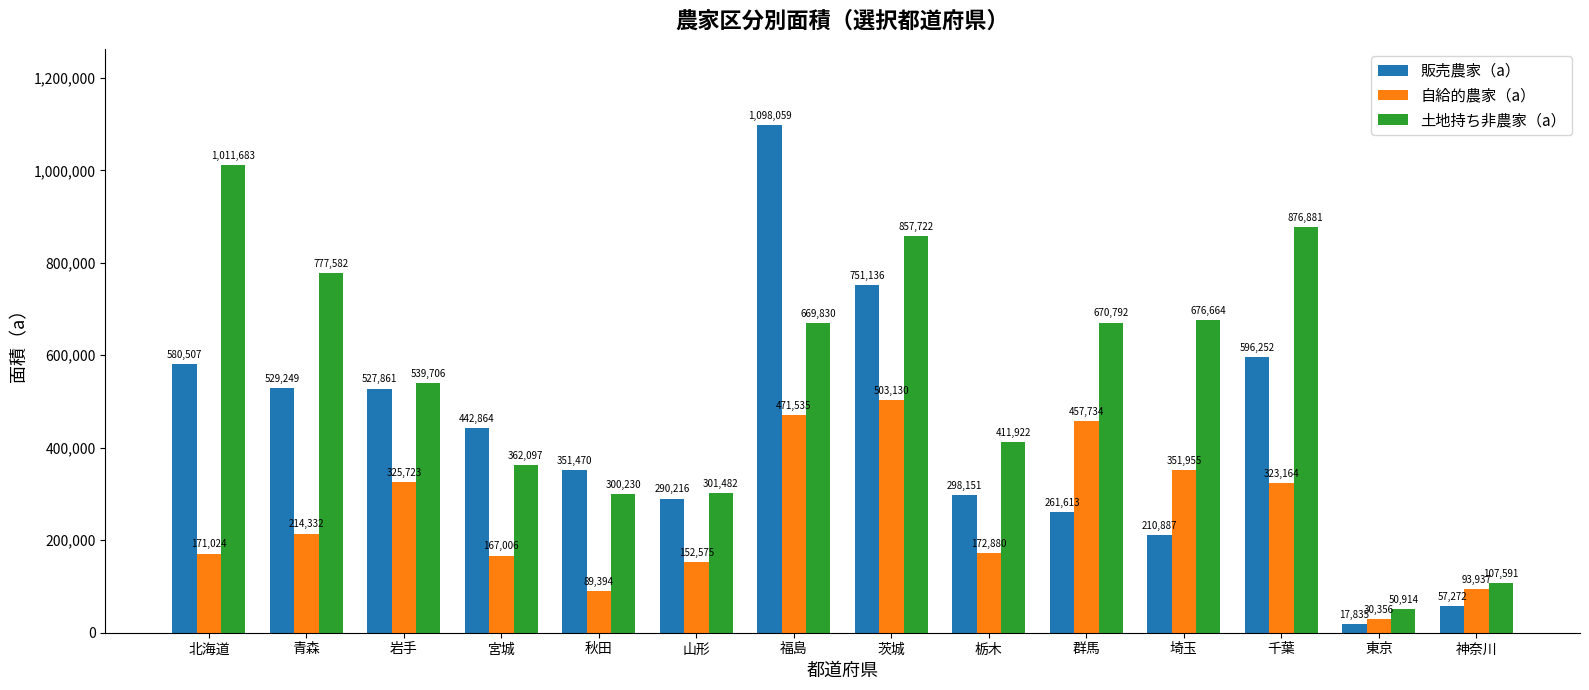

Rank the series at 茨城 from highest to lowest value.

土地持ち非農家（a）, 販売農家（a）, 自給的農家（a）